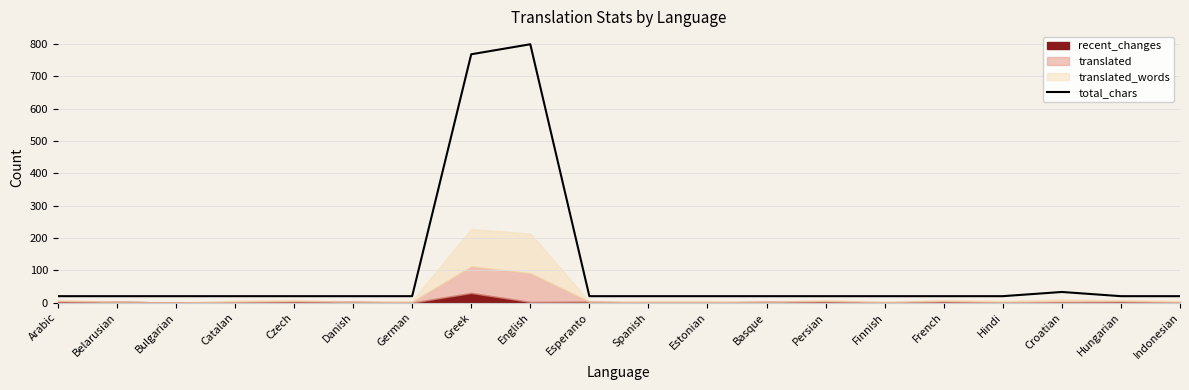

Where is the first local maximum?

English